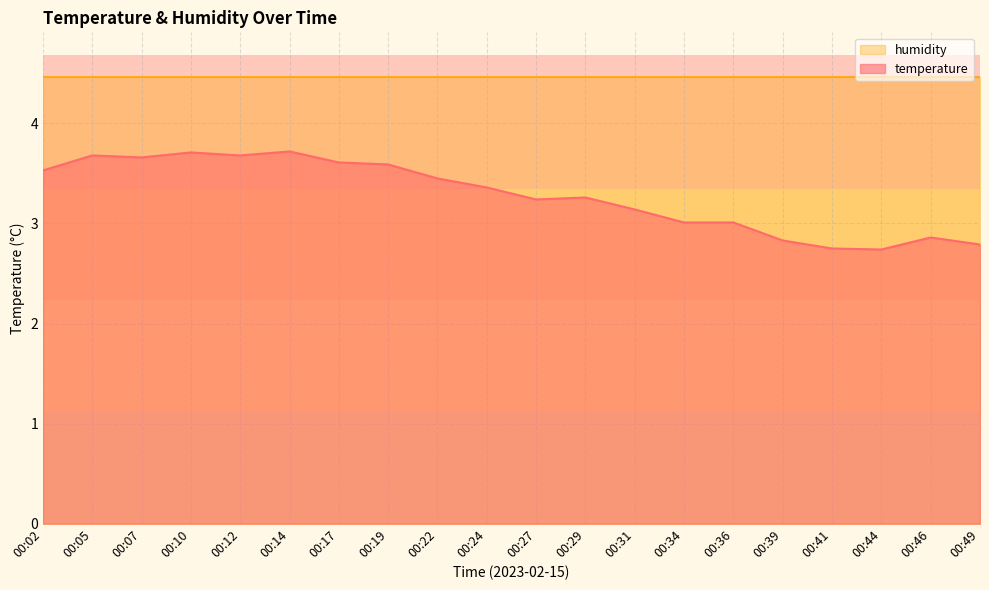

What is the sum of all values?

65.6